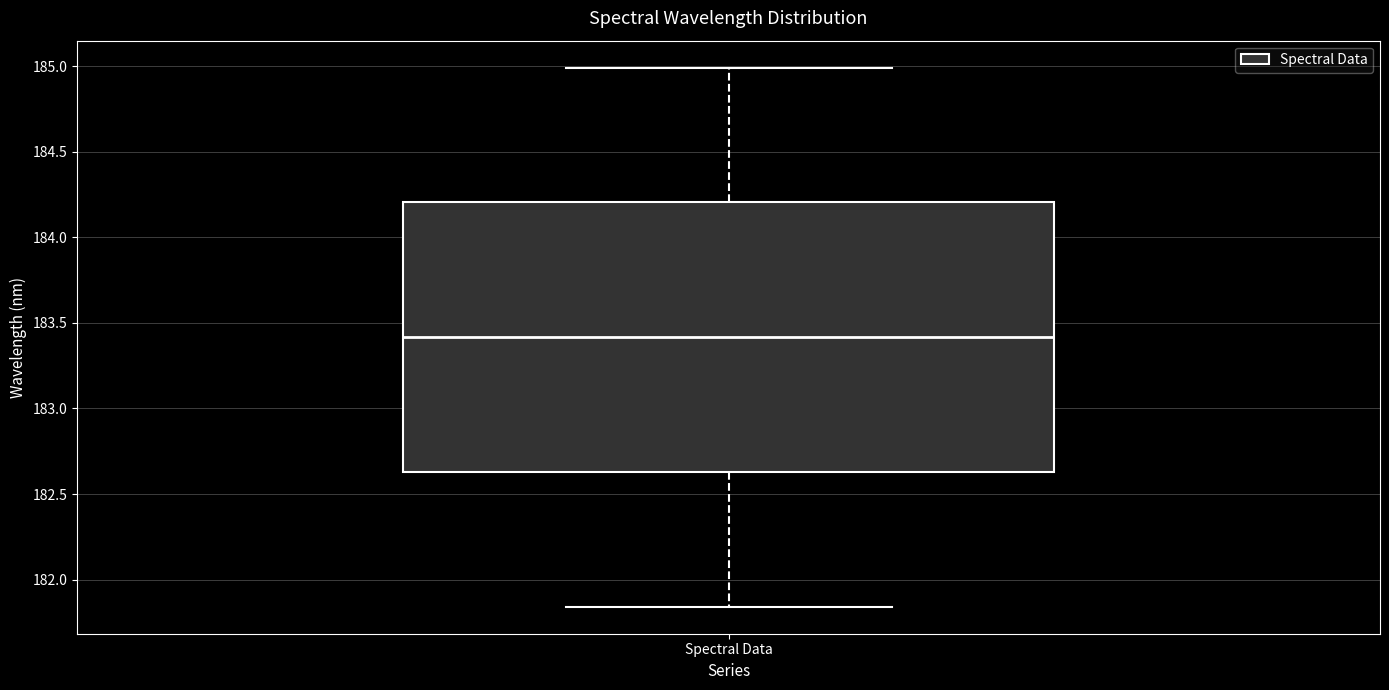

Where is the upper edge of the box for Spectral Data on the y-axis? The values are not printed on the chart, so give them approximately, as read against the axis.

184.20